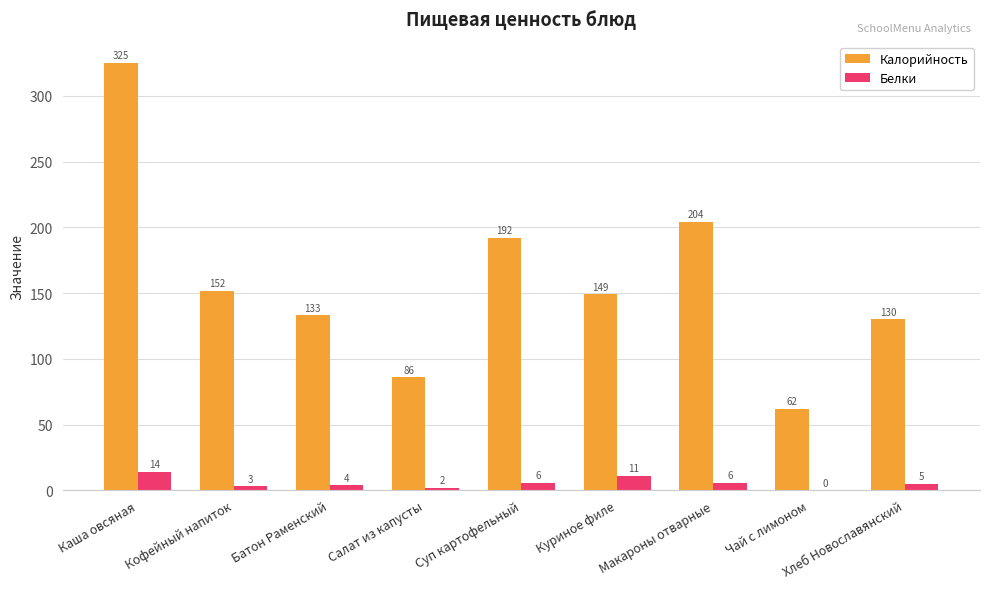

Which series changed the most between Кофейный напиток and Макароны отварные?

Калорийность